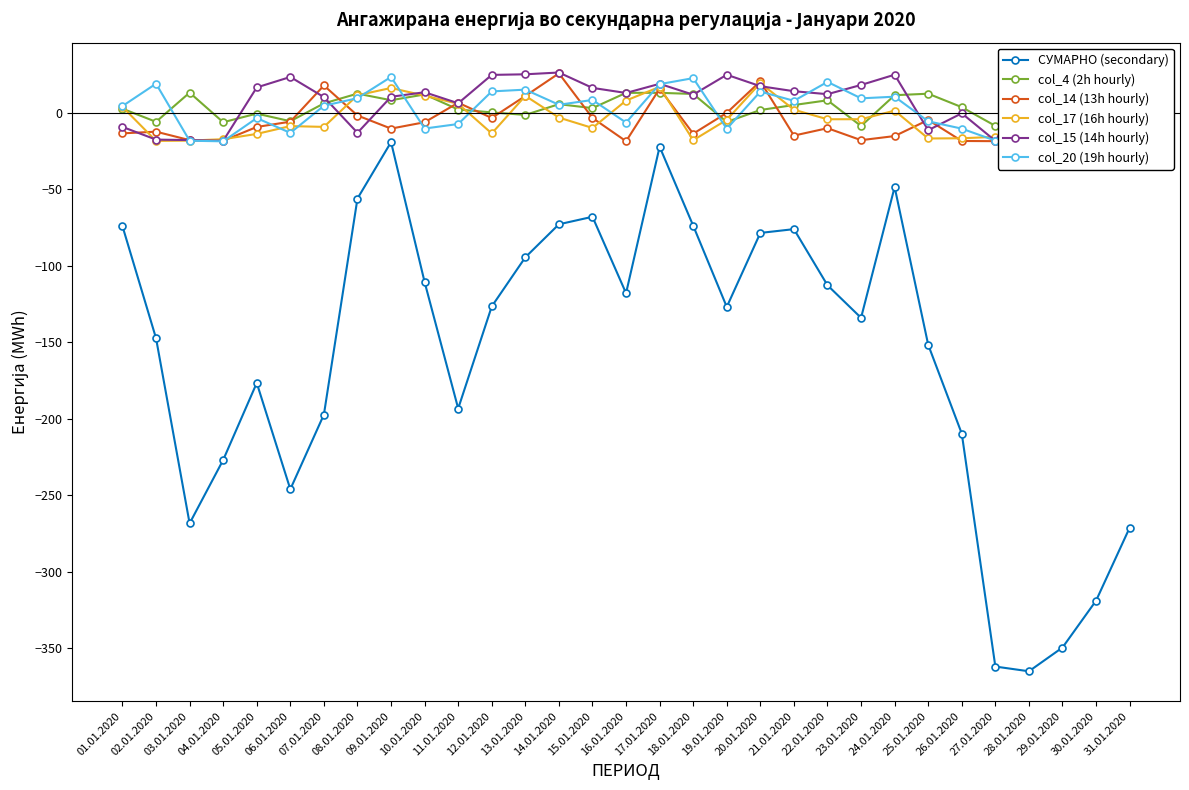

How many values in the col_20 (19h hourly) series are below 4?

15